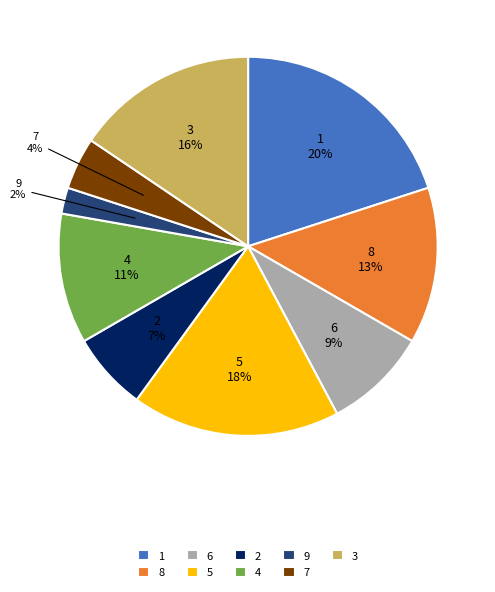

To the nearest percent, what portion does 7 represent?

4%